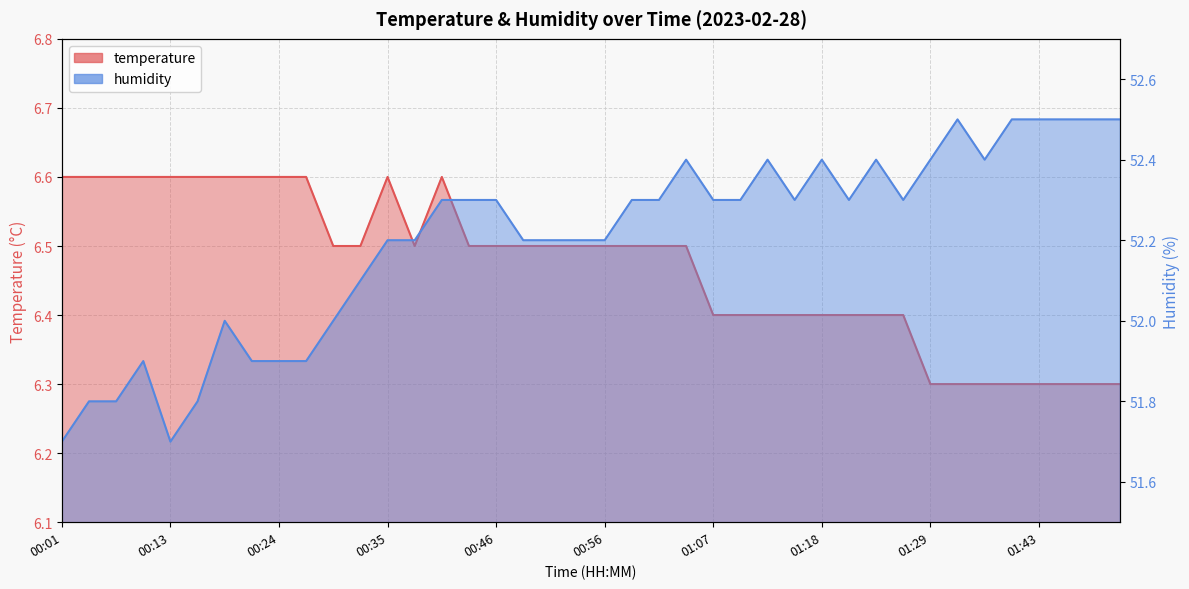

Reading right to left, what are all the values shown in this chart?

temperature: 6.3	6.3	6.3	6.3	6.3	6.3	6.3	6.3	6.4	6.4	6.4	6.4	6.4	6.4	6.4	6.4	6.5	6.5	6.5	6.5	6.5	6.5	6.5	6.5	6.5	6.6	6.5	6.6	6.5	6.5	6.6	6.6	6.6	6.6	6.6	6.6	6.6	6.6	6.6	6.6
humidity: 52.5	52.5	52.5	52.5	52.5	52.4	52.5	52.4	52.3	52.4	52.3	52.4	52.3	52.4	52.3	52.3	52.4	52.3	52.3	52.2	52.2	52.2	52.2	52.3	52.3	52.3	52.2	52.2	52.1	52.0	51.9	51.9	51.9	52.0	51.8	51.7	51.9	51.8	51.8	51.7